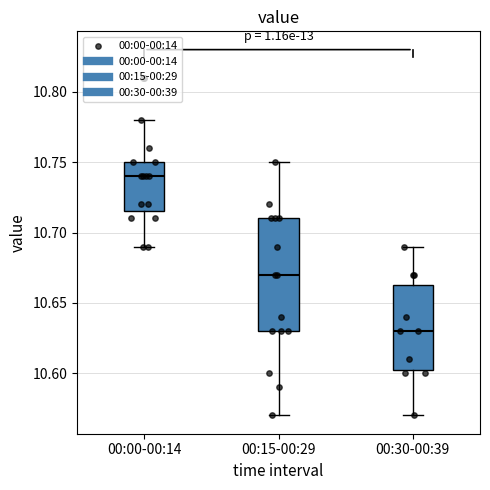

Reading left to right, transcribe this box plot: for each box, give where its median line is, the range the box spans, and where its two whiskers end, as read against the y-axis. The values are not printed on the chart, so give them approximately, as read against the axis.

00:00-00:14: median 10.740, box 10.715 to 10.750, whiskers 10.690 to 10.780
00:15-00:29: median 10.670, box 10.630 to 10.710, whiskers 10.570 to 10.750
00:30-00:39: median 10.630, box 10.605 to 10.665, whiskers 10.570 to 10.690